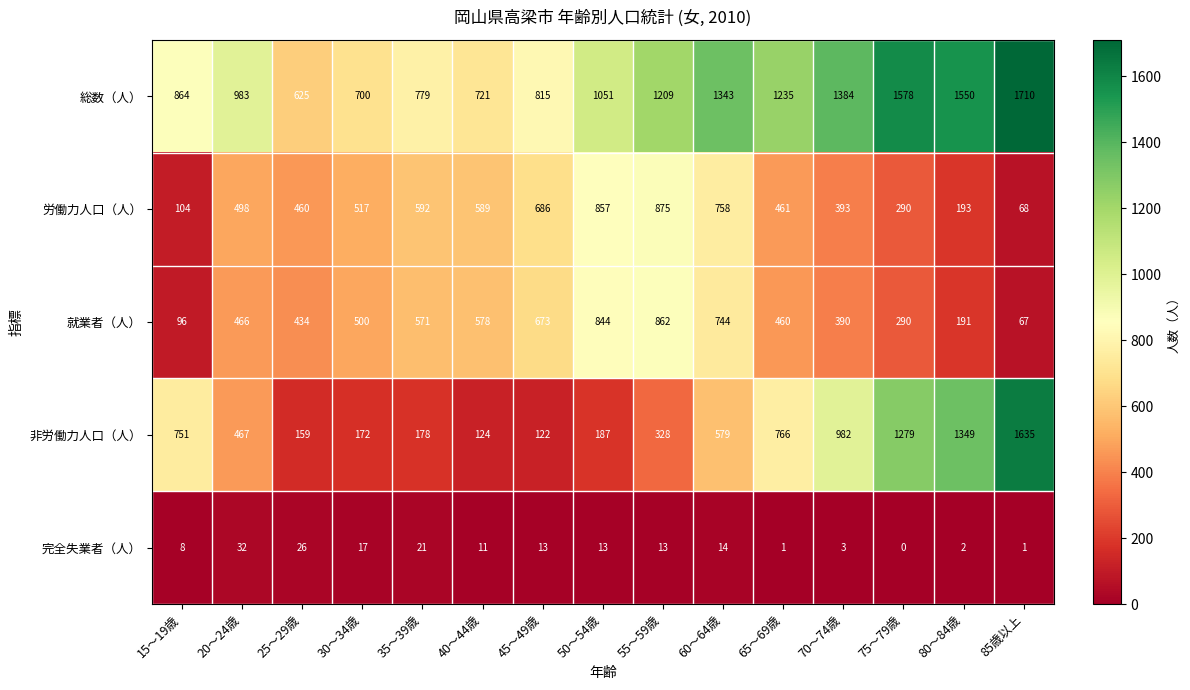

What is the maximum value shown in the chart?

1710